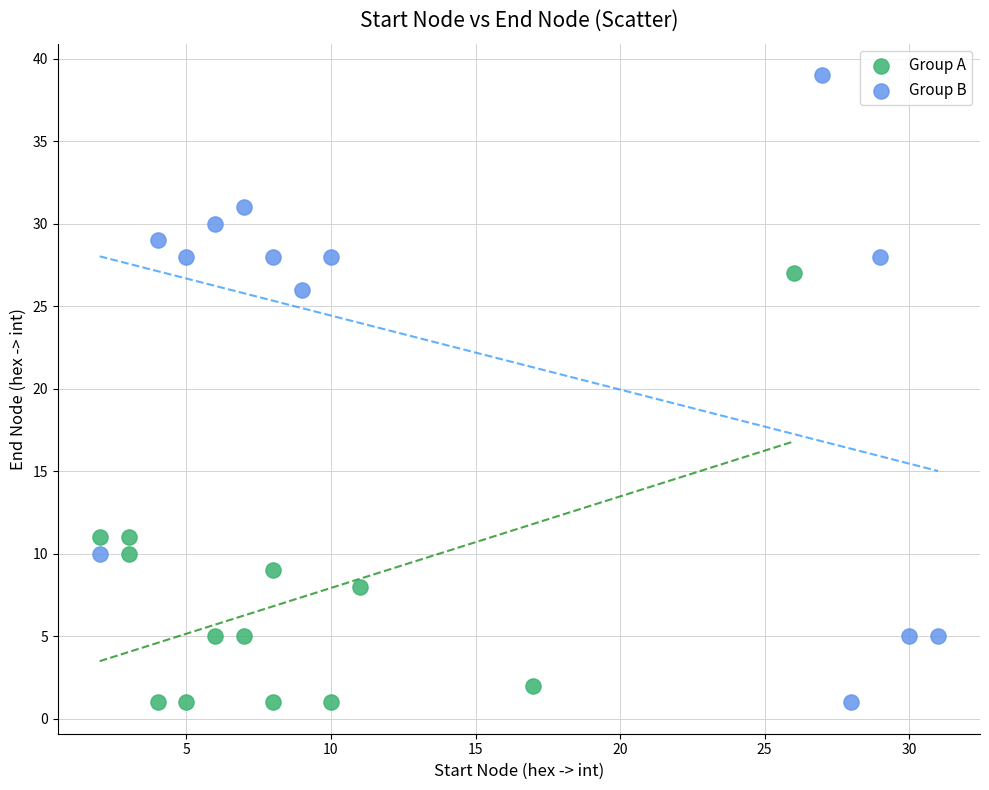

Which series reaches the maximum Y coordinate?

Group B